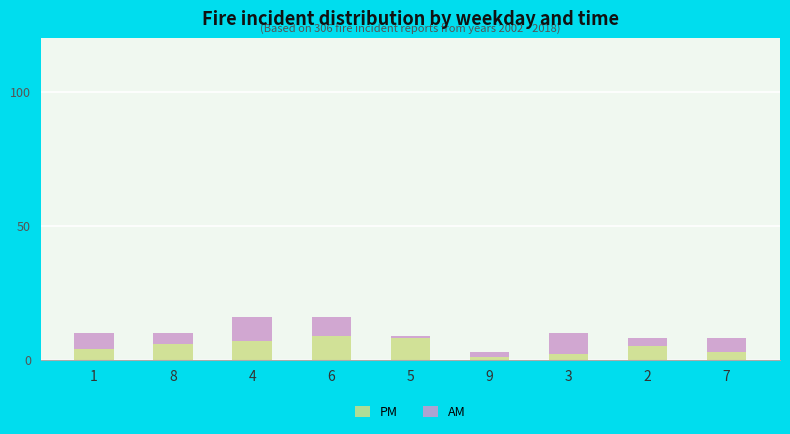

The PM series shows 2 at 3. True or false?

True